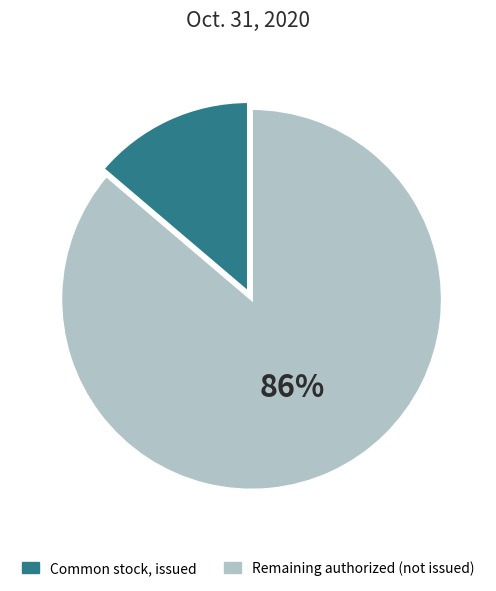

Is there any slice that represents more than half of the pie?

Yes